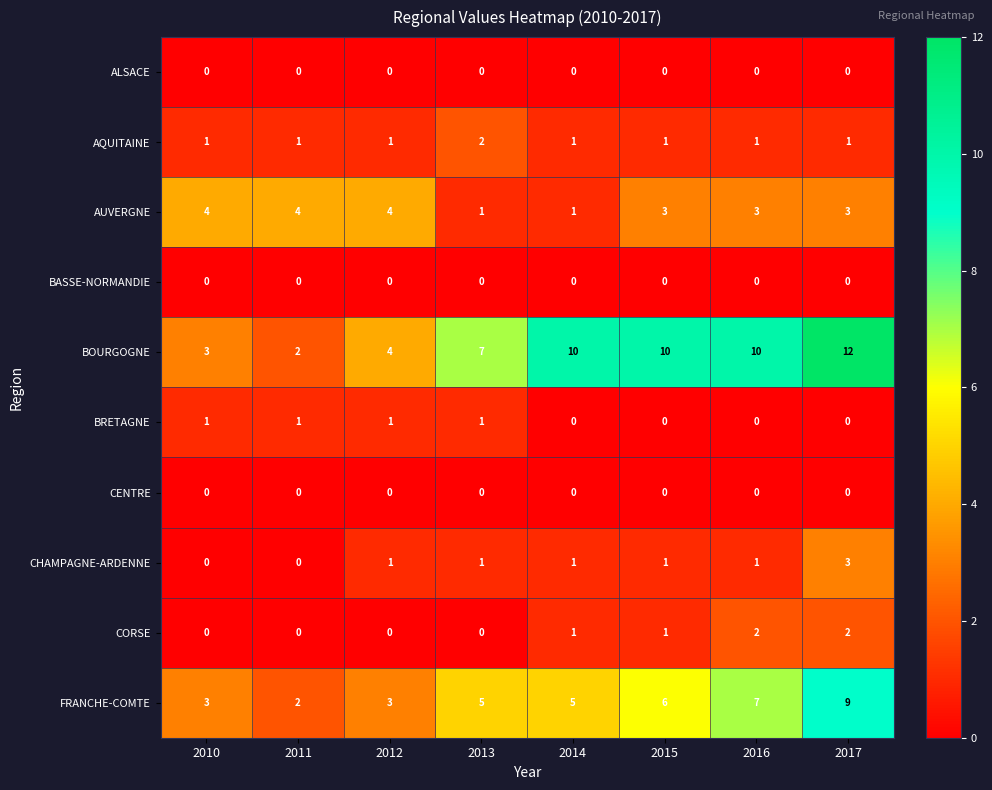

Which series has the largest total across all categories?

BOURGOGNE